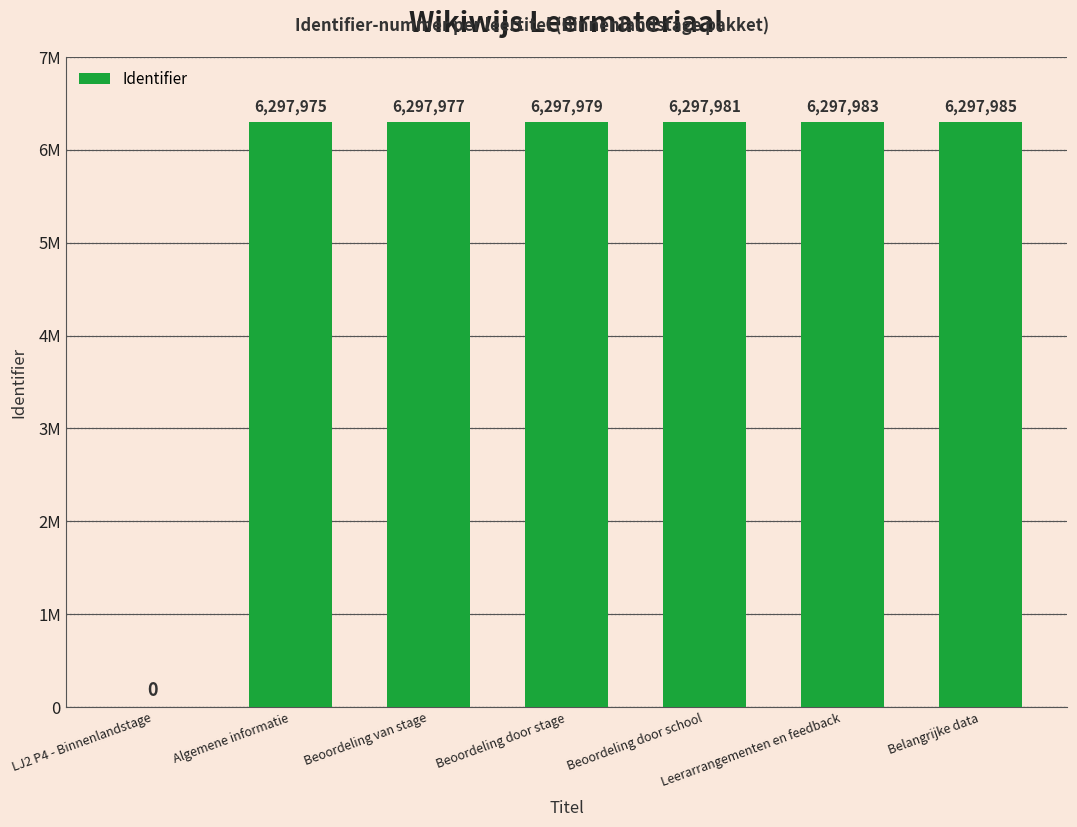

What is the sum of the values at Beoordeling door school and Beoordeling van stage?

12595958